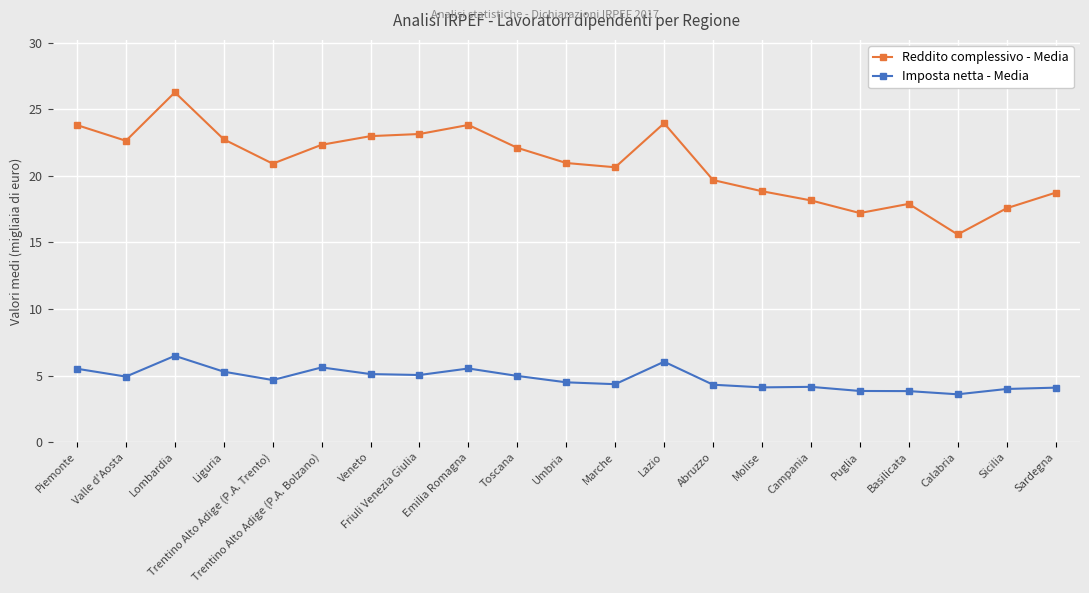

True or false: Reddito complessivo - Media and Imposta netta - Media cross at least once.

False